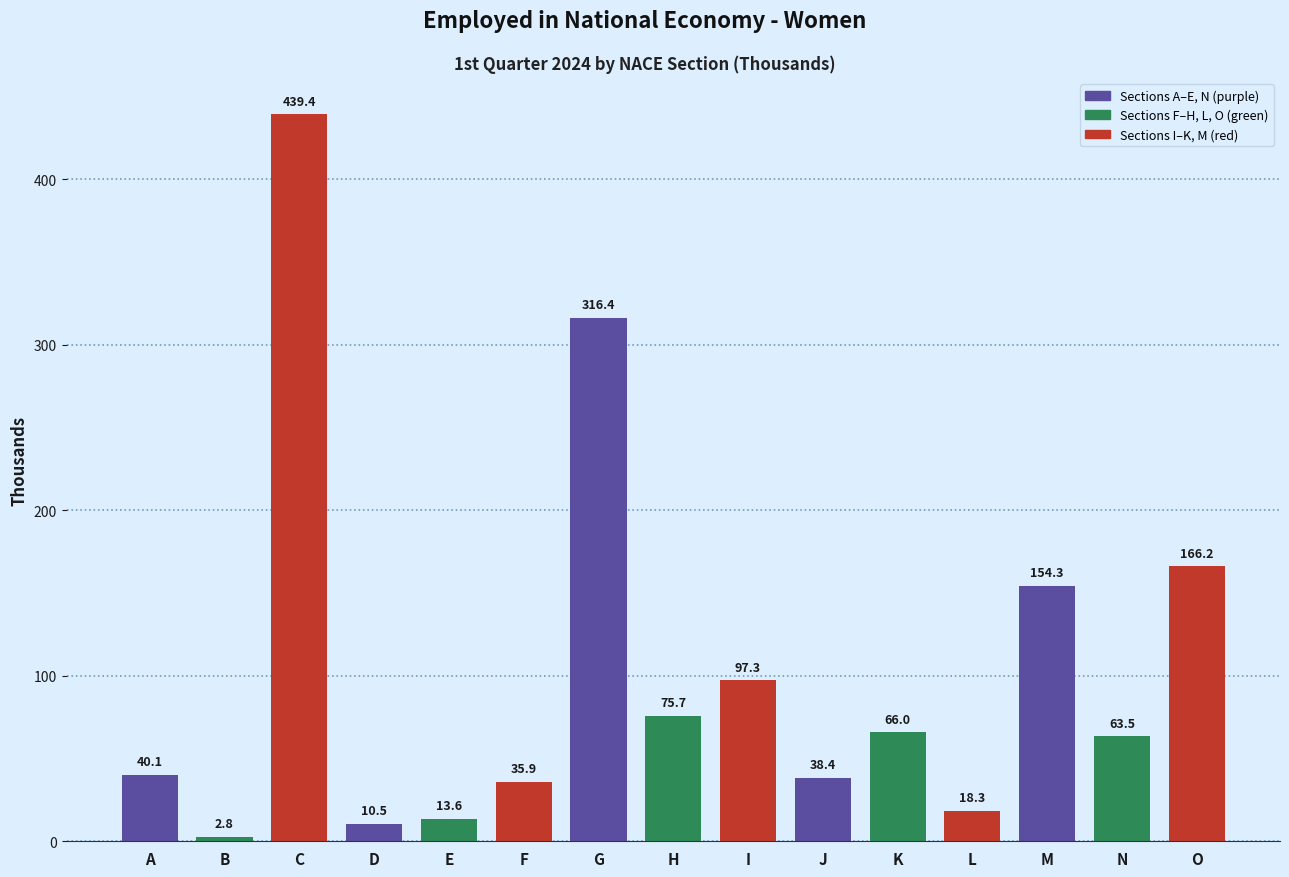

Reading left to right, transcribe all the data shown in this chart.

40.1	2.8	439.4	10.5	13.6	35.9	316.4	75.7	97.3	38.4	66.0	18.3	154.3	63.5	166.2